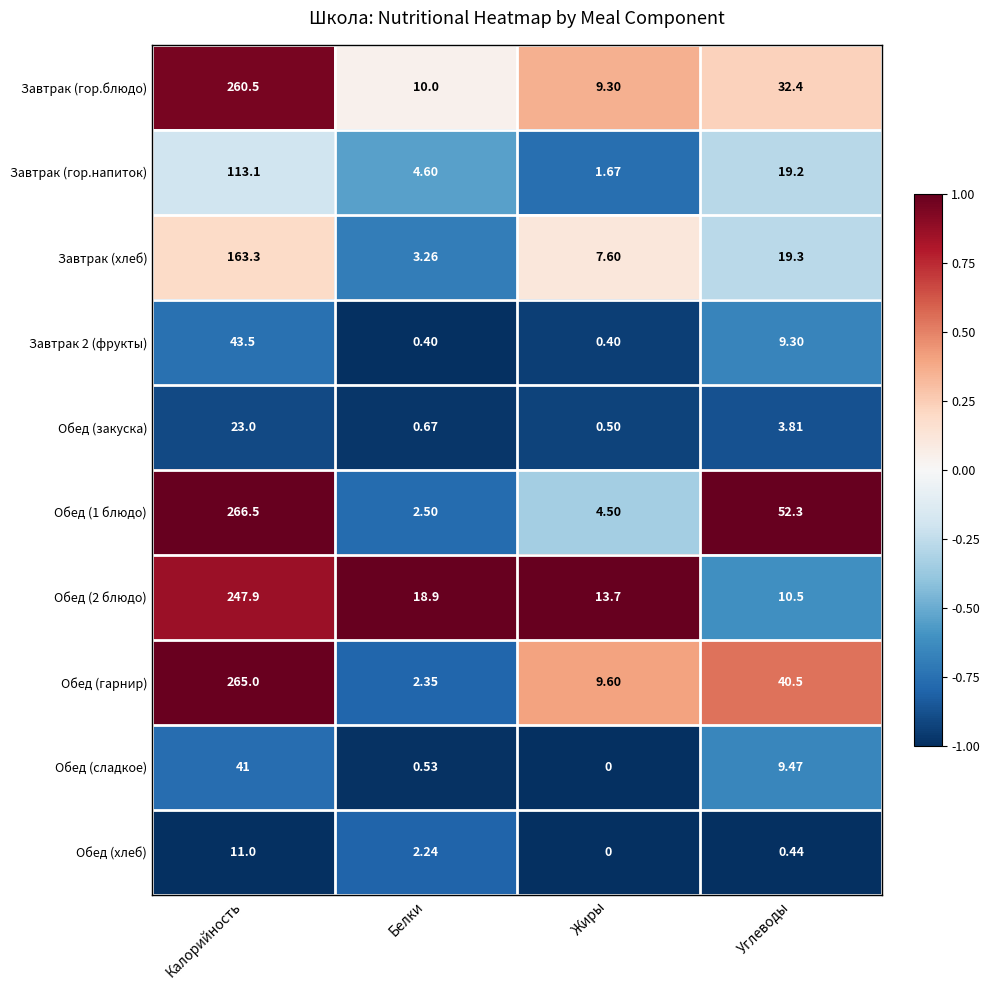

Where does the Завтрак 2 (фрукты) series first go above 9?

Калорийность